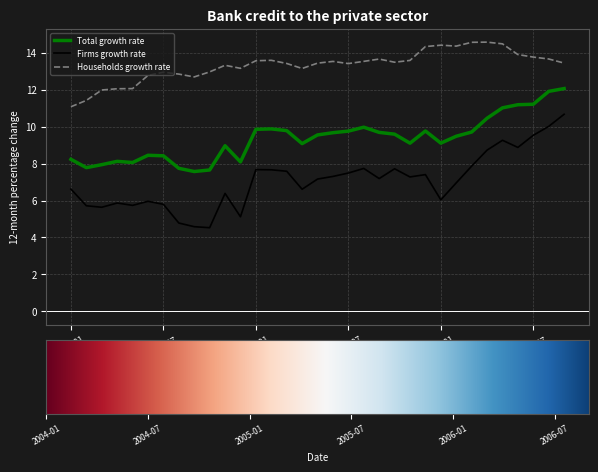

What is the maximum value for Total growth rate?

12.1